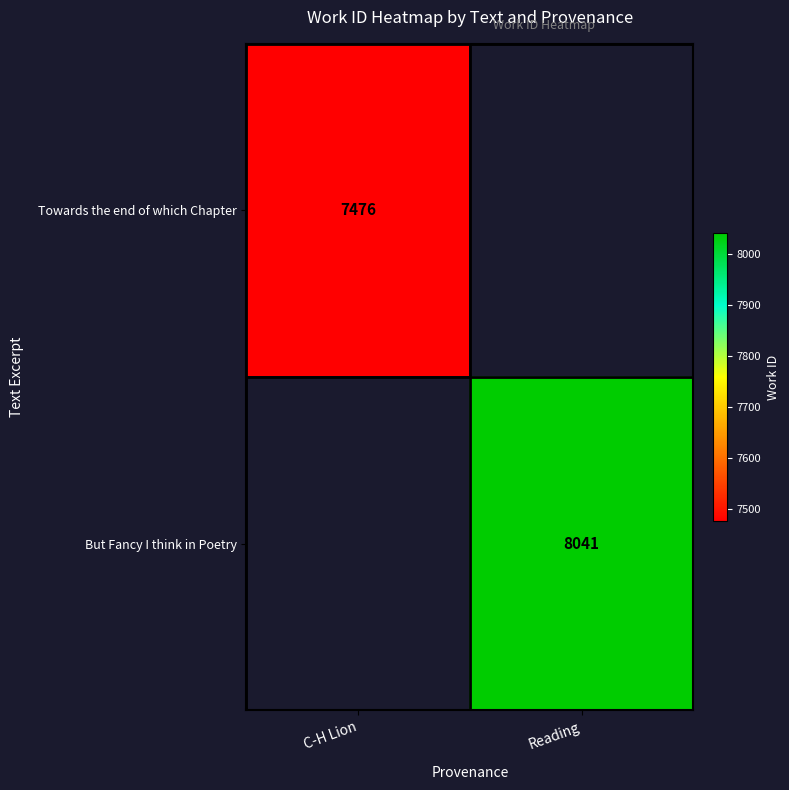

The value of But Fancy I think in Poetry at Reading is 8041. True or false?

True